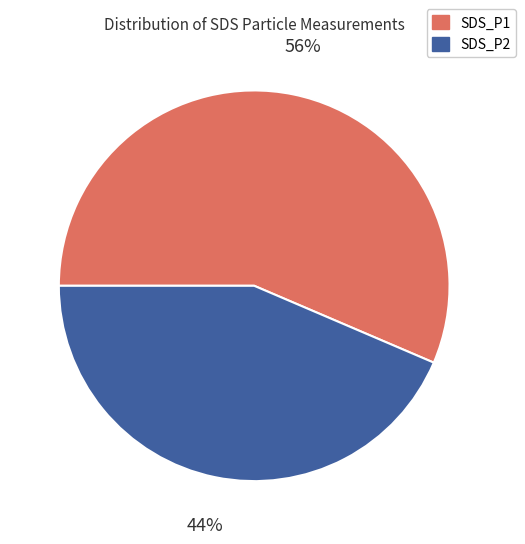

Is it true that SDS_P1 is 68% of the pie?

False